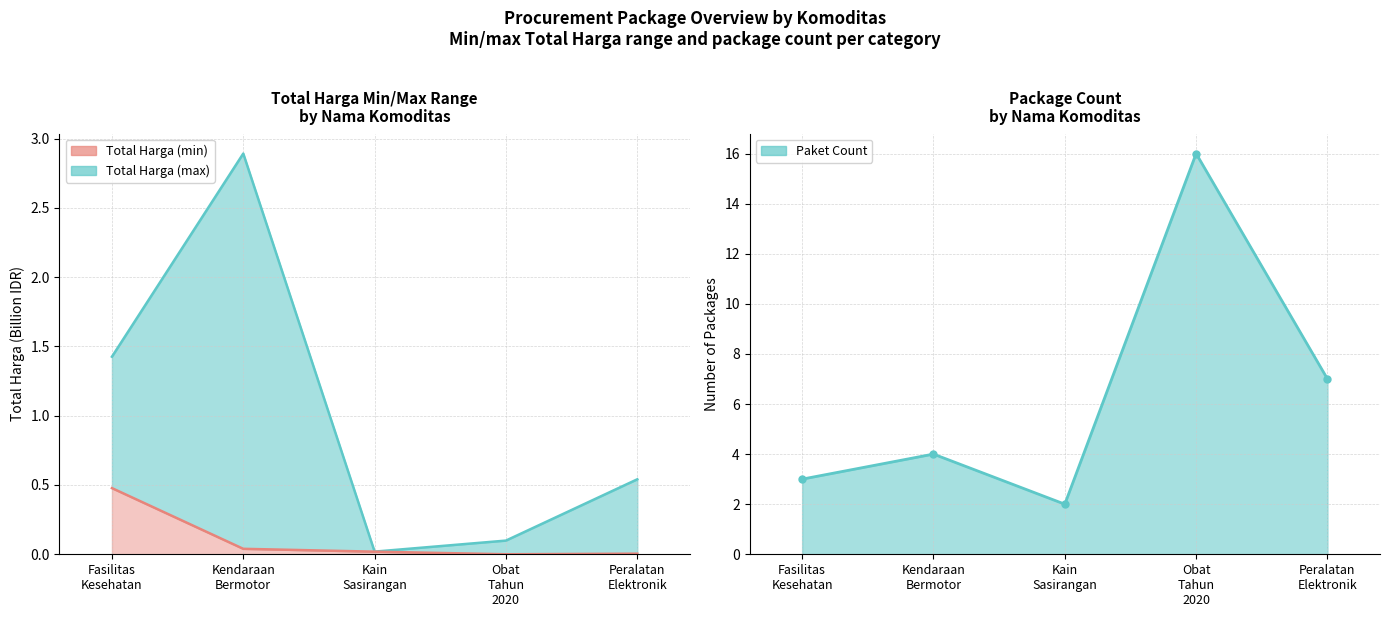

Which series has the largest range (max minus min)?

Total Harga (max)